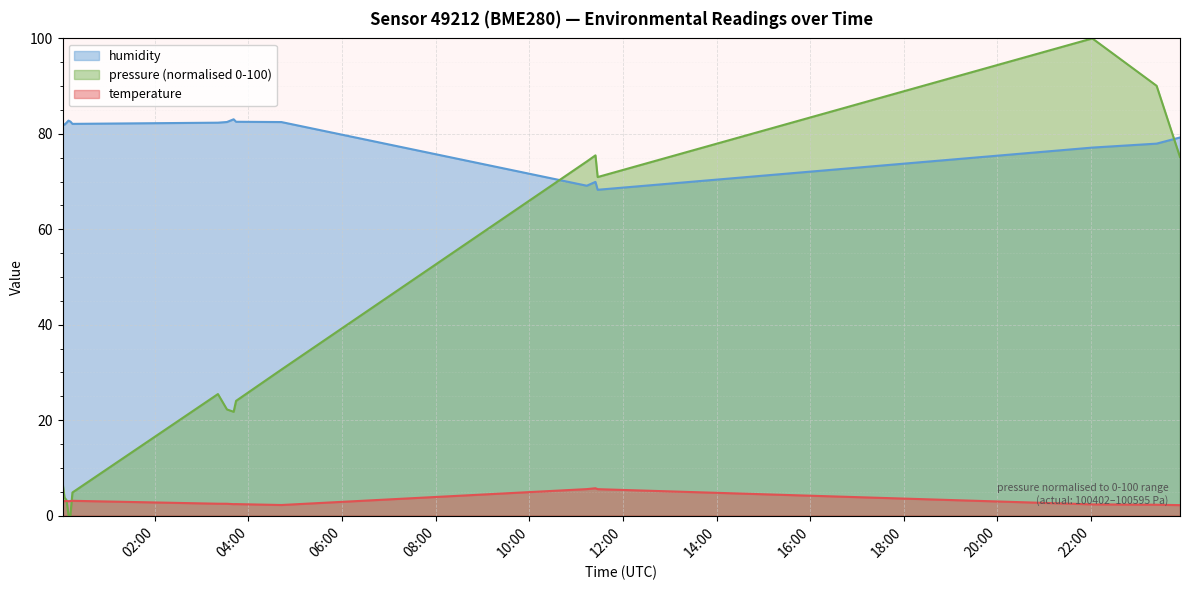

What is the average value of the pressure_kPa series?

37.0